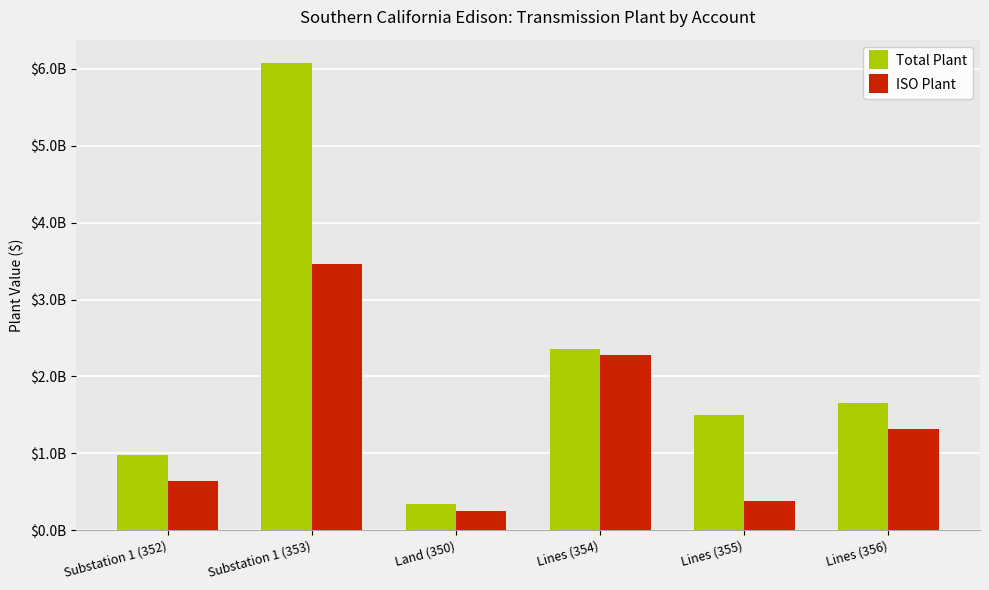

Does the chart contain any negative values?

No